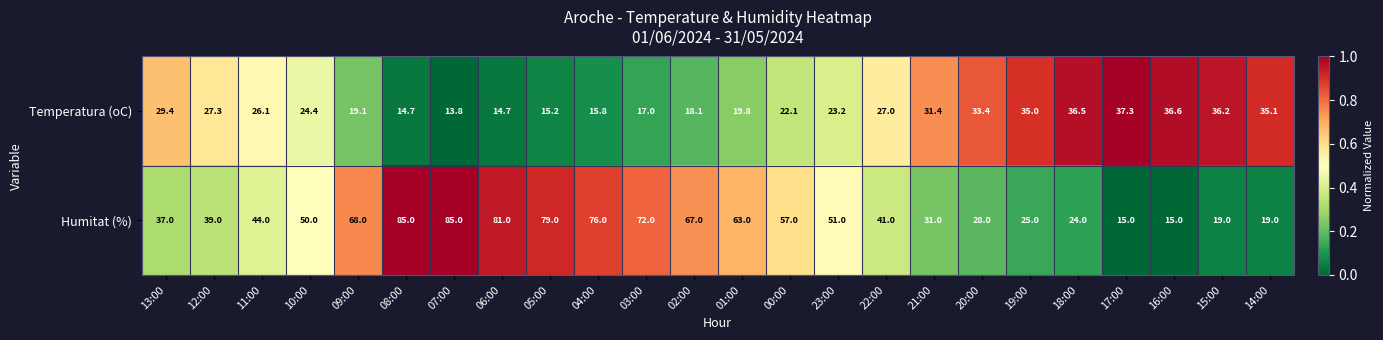

What is the sum of the Temperatura (oC) values at 02:00 and 04:00?

33.9